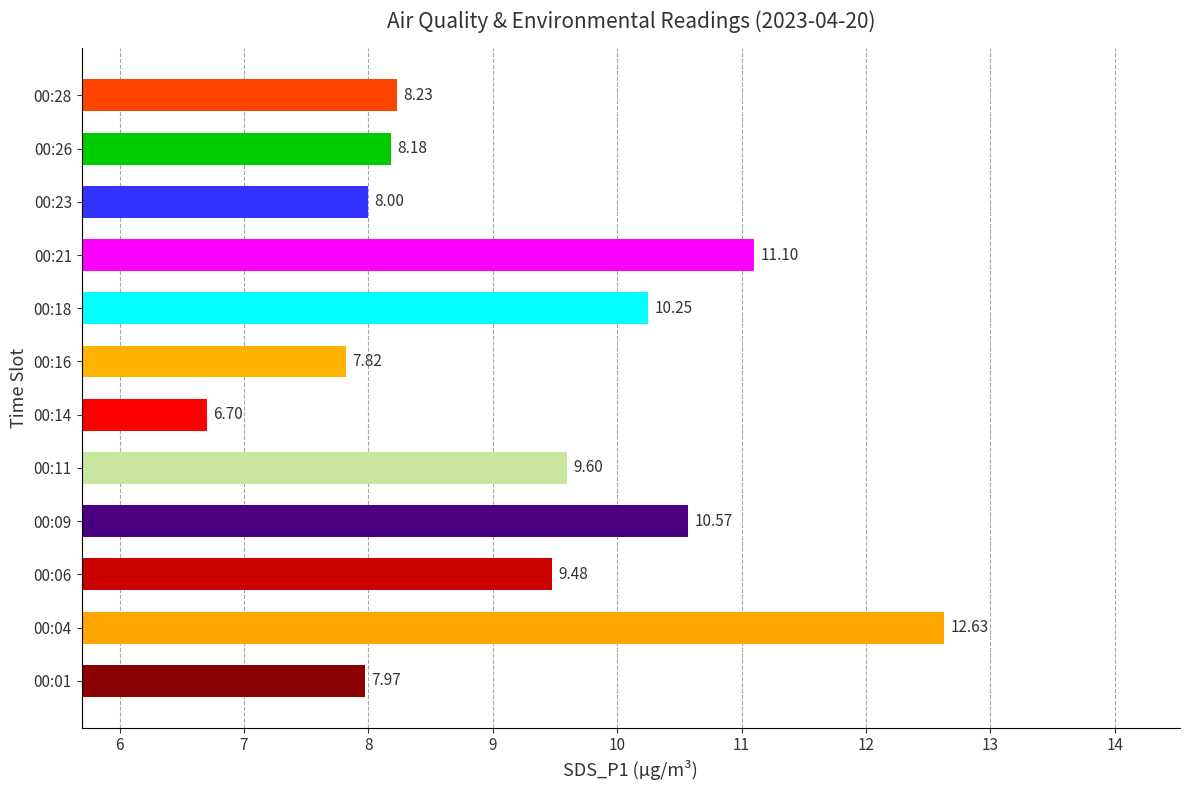

What is the ratio of the value at 00:26 to the value at 00:14?

1.2